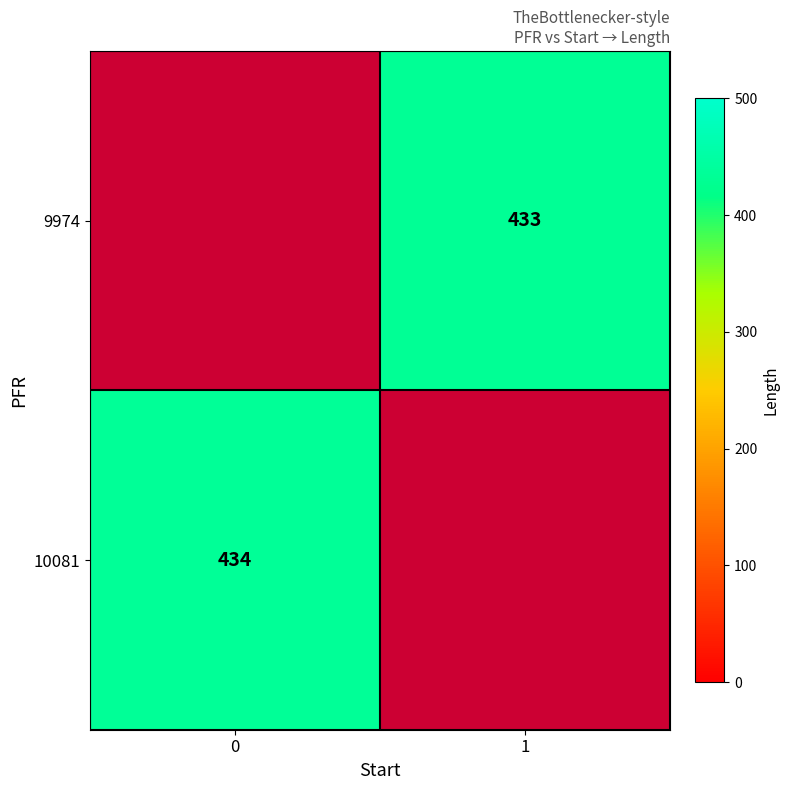

List the series in order of their peak value, highest first.

row_1, row_0